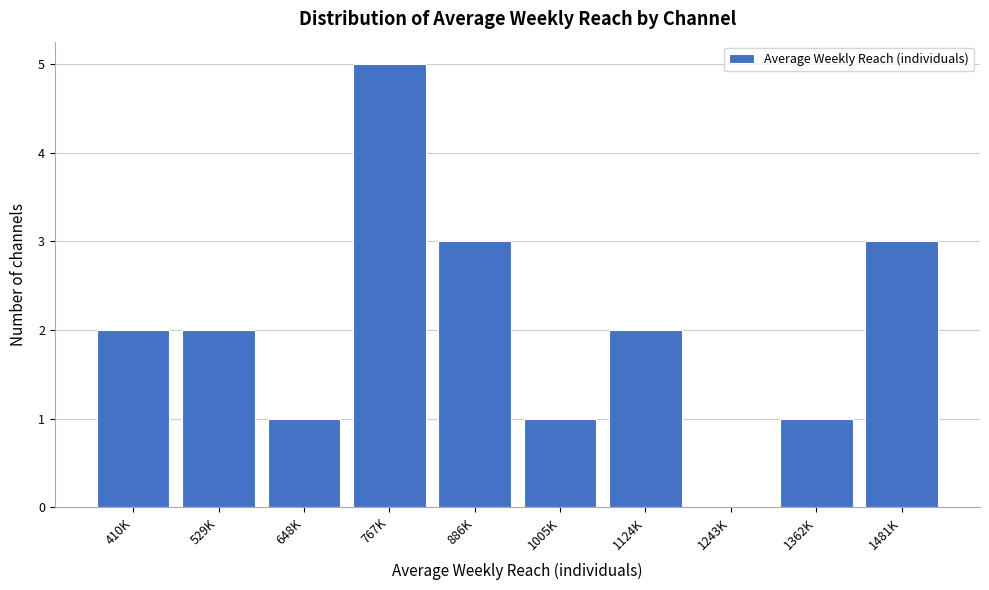

Reading left to right, list all the values displayed in this chart.

410K=2	529K=2	648K=1	767K=5	886K=3	1005K=1	1124K=2	1243K=0	1362K=1	1481K=3